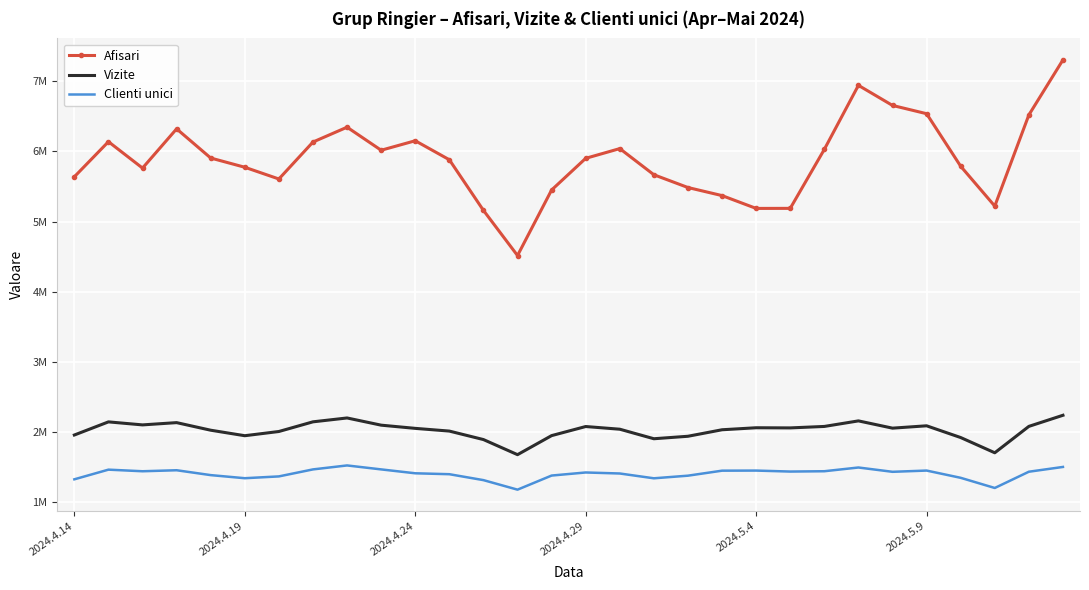

Which series has the largest total across all categories?

Afisari